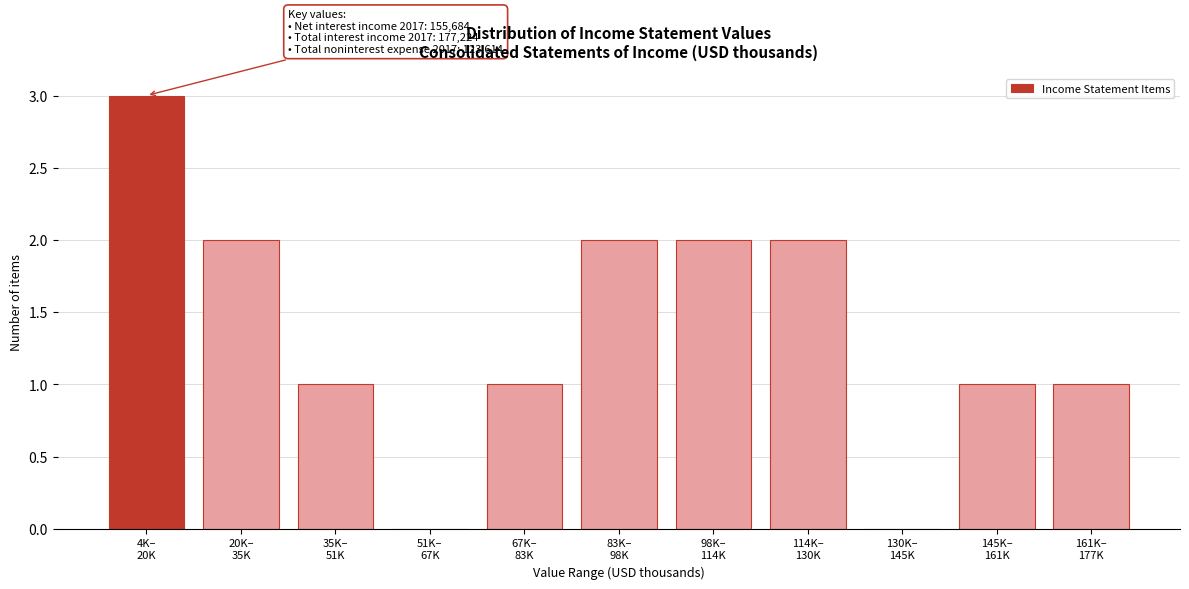

What is the sum of all values?

15